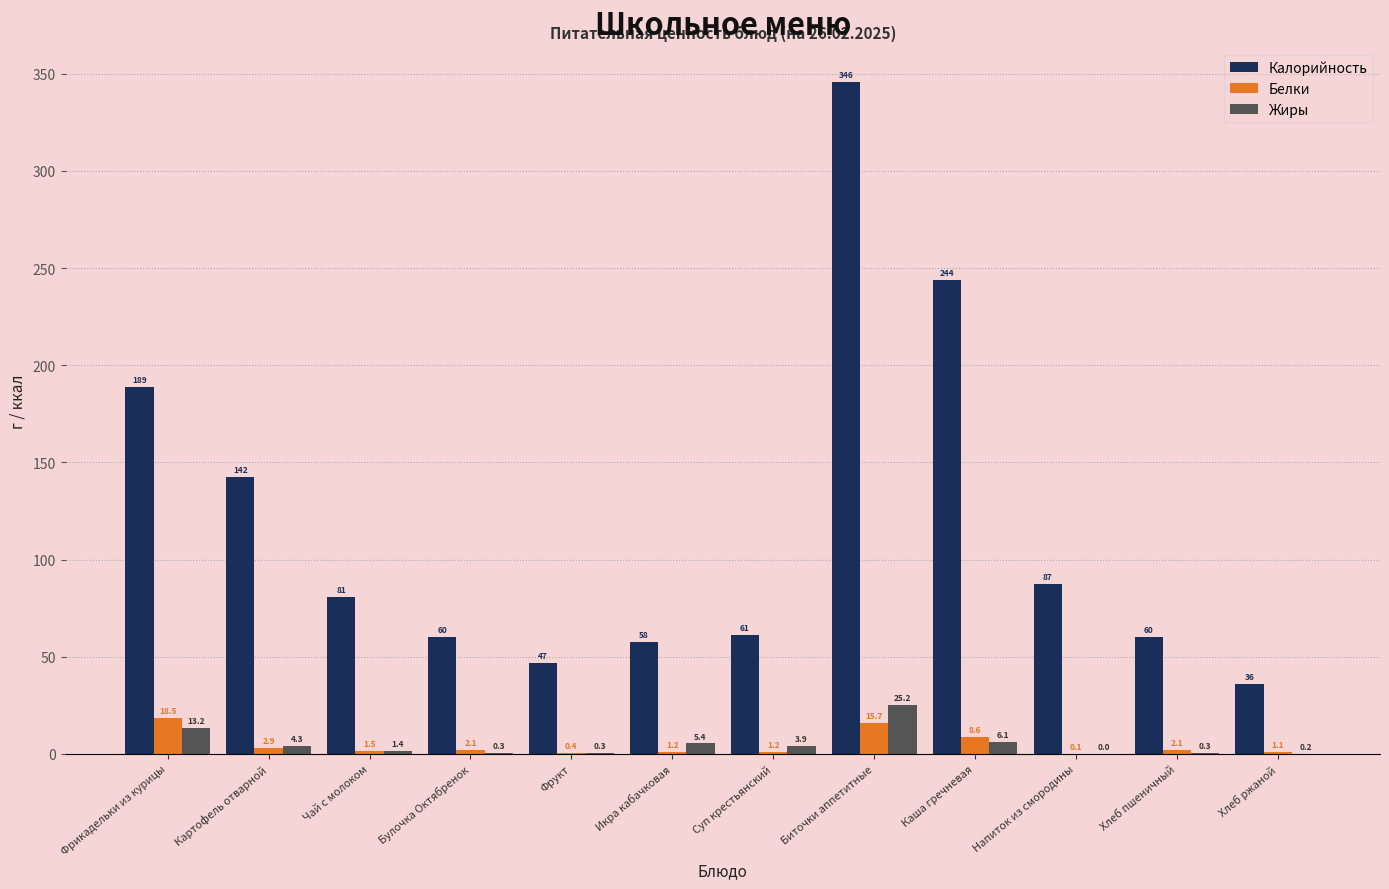

Does the chart contain stacked bars?

No